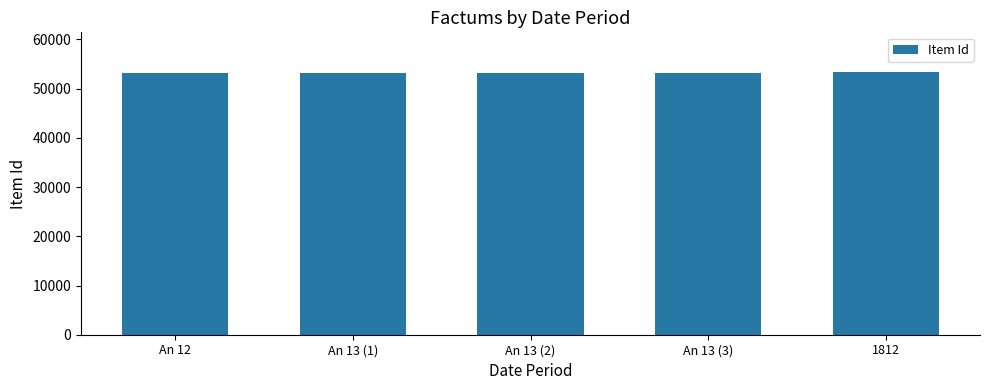

True or false: the data shows 75292 at 1812.

False